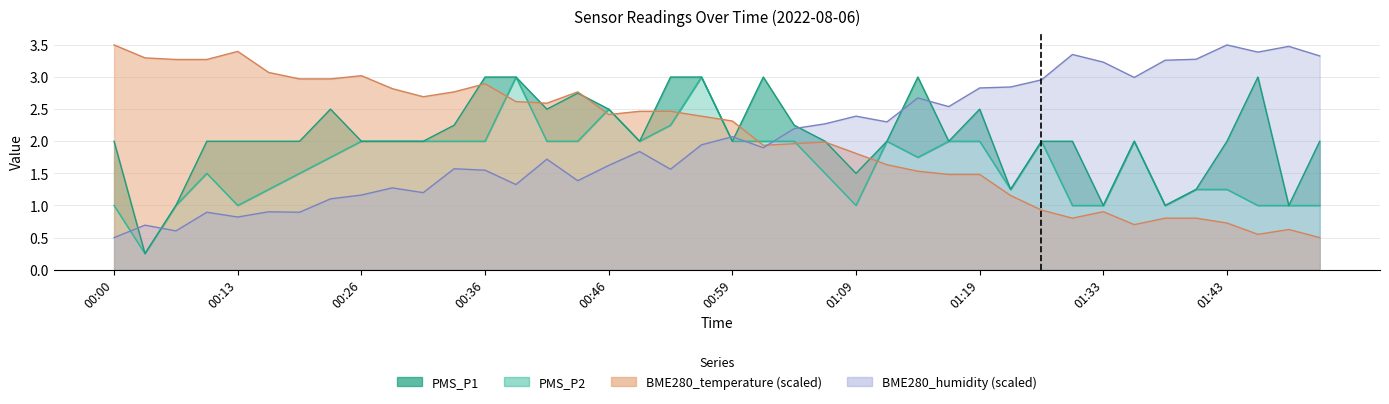

Which series ends up on top after the final intersection of BME280_temperature and PMS_P1?

PMS_P1